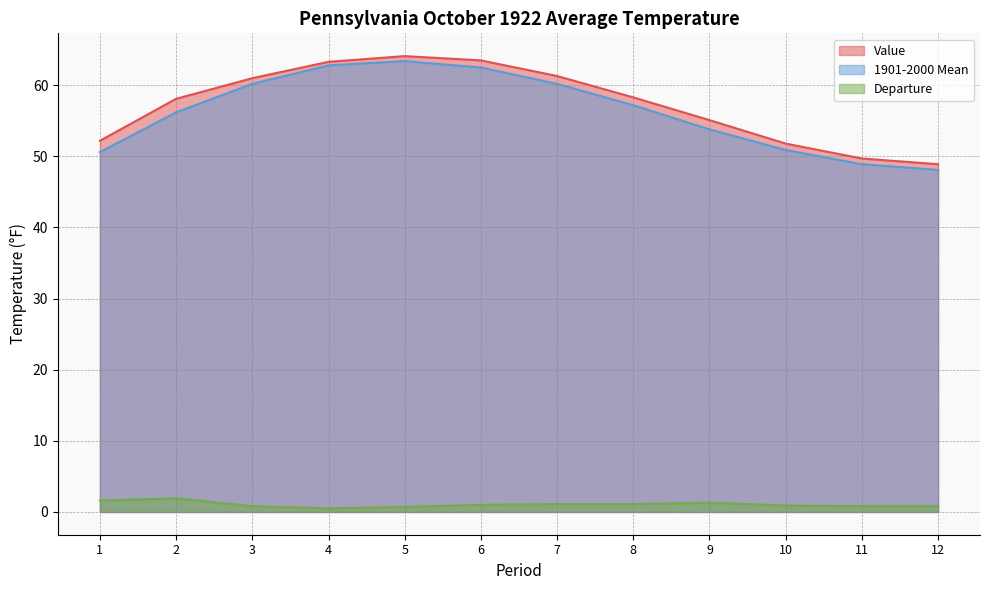

Reading left to right, extract all data points from this chart.

Value: 1=52.2	2=58.1	3=61.0	4=63.3	5=64.1	6=63.5	7=61.3	8=58.3	9=55.1	10=51.8	11=49.7	12=48.9
1901-2000 Mean: 1=50.6	2=56.2	3=60.2	4=62.8	5=63.4	6=62.5	7=60.2	8=57.2	9=53.8	10=50.9	11=48.9	12=48.1
Departure: 1=1.6	2=1.9	3=0.8	4=0.5	5=0.7	6=1.0	7=1.1	8=1.1	9=1.3	10=0.9	11=0.8	12=0.8